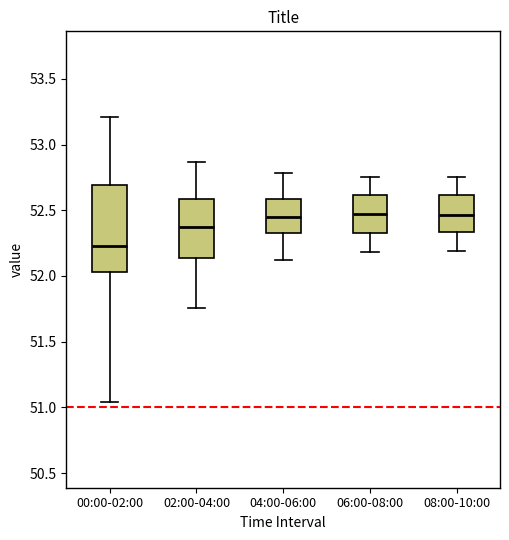

Where does the lower whisker of the box for 00:00-02:00 end on the y-axis? The values are not printed on the chart, so give them approximately, as read against the axis.

51.05